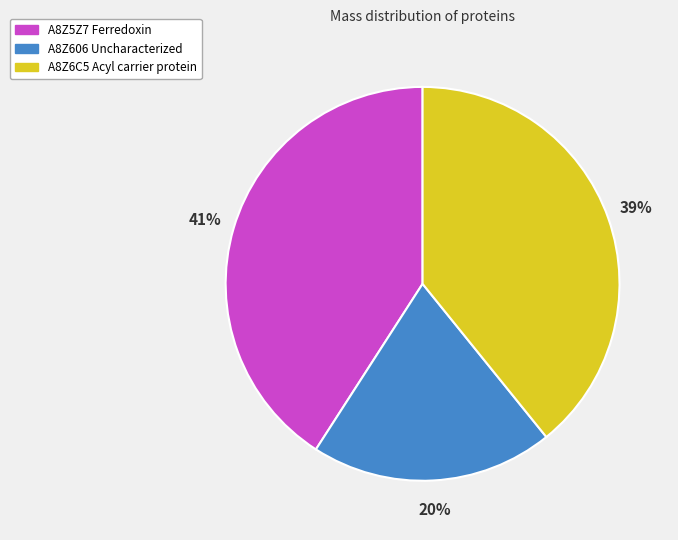

Is the sum of A8Z5Z7 Ferredoxin and A8Z606 Uncharacterized greater than half?

Yes